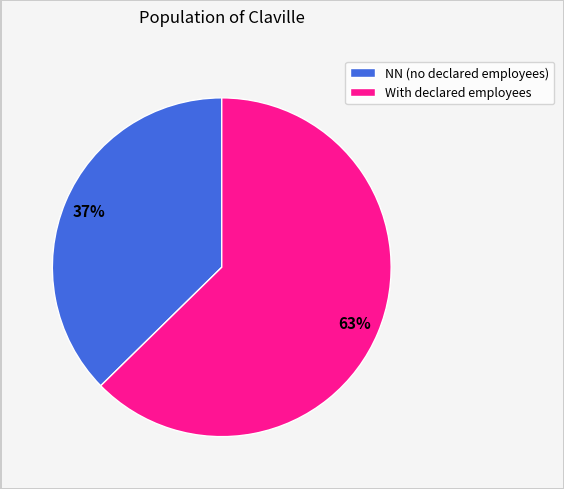

How many slices are in this pie chart?

2